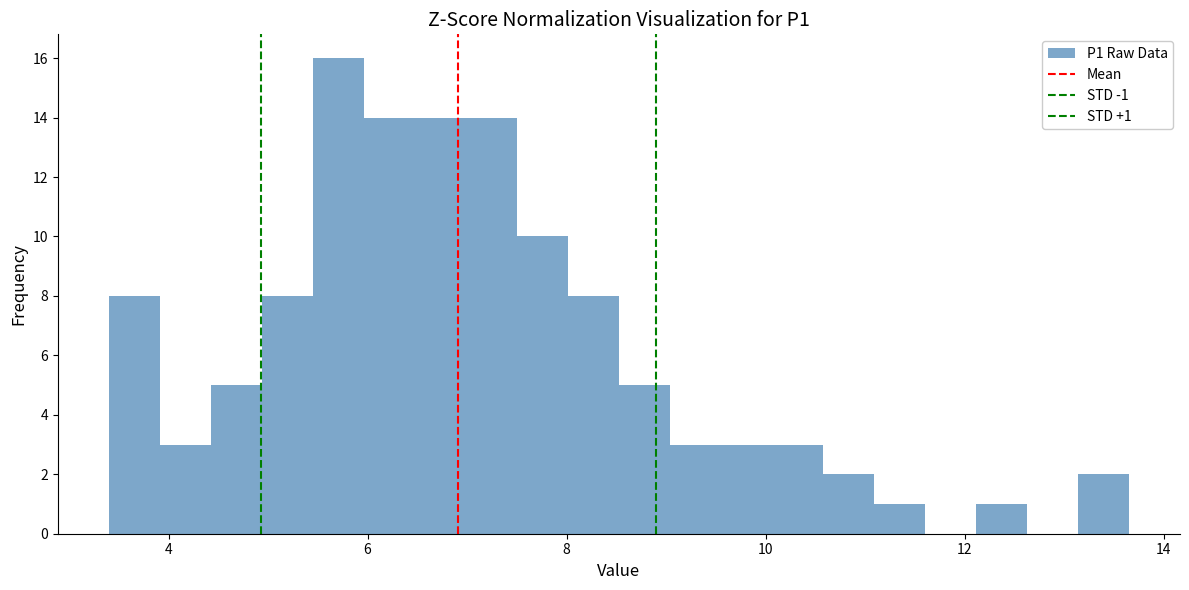

Around what value on the x-axis is the tallest bar? Give the approximate position of its centre, as read against the axis.

5.8